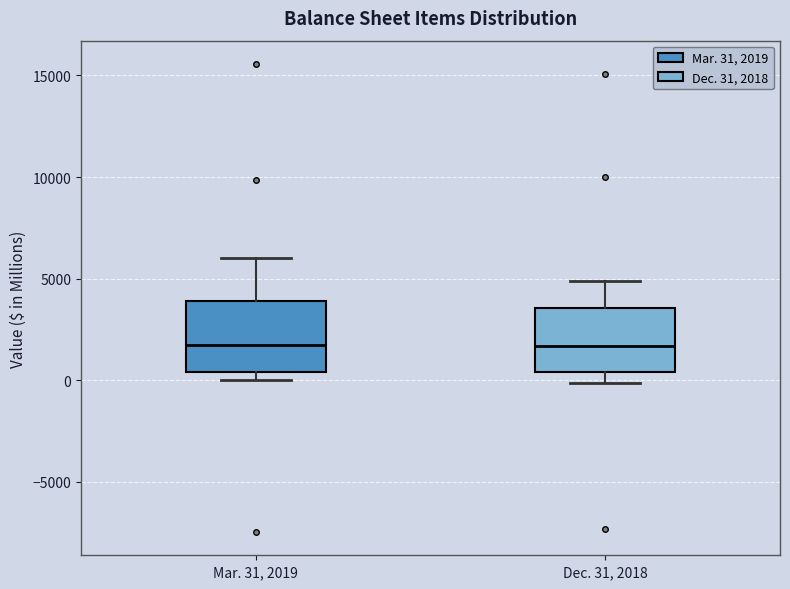

Reading left to right, read every box against the y-axis: the position of its median line, the range the box covers, and the ends of its whiskers. The values are not printed on the chart, so give them approximately, as read against the axis.

Mar. 31, 2019: median 2000, box 500 to 4000, whiskers 0 to 6000
Dec. 31, 2018: median 1500, box 500 to 3500, whiskers 0 to 5000